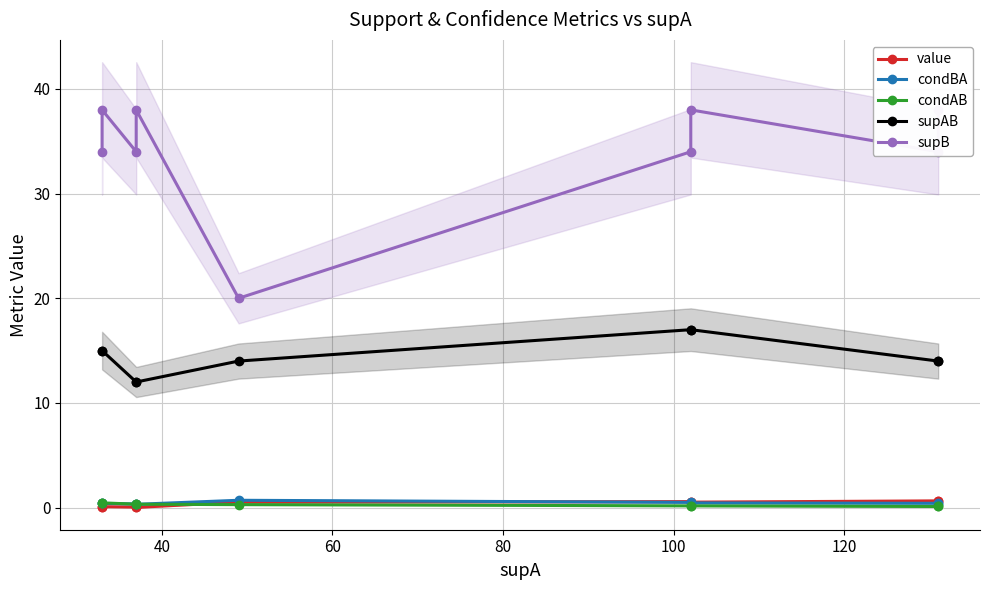

Count the number of data series in this chart.

5